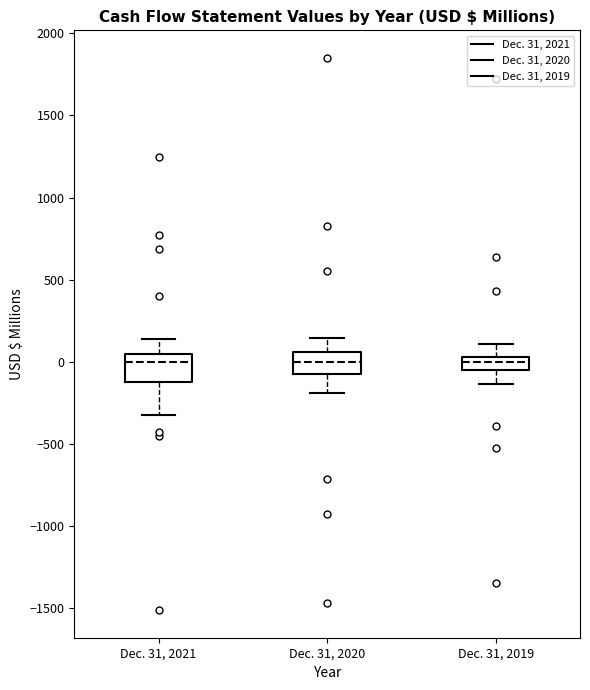

Where does the lower whisker of the box for Dec. 31, 2021 end on the y-axis? The values are not printed on the chart, so give them approximately, as read against the axis.

-300